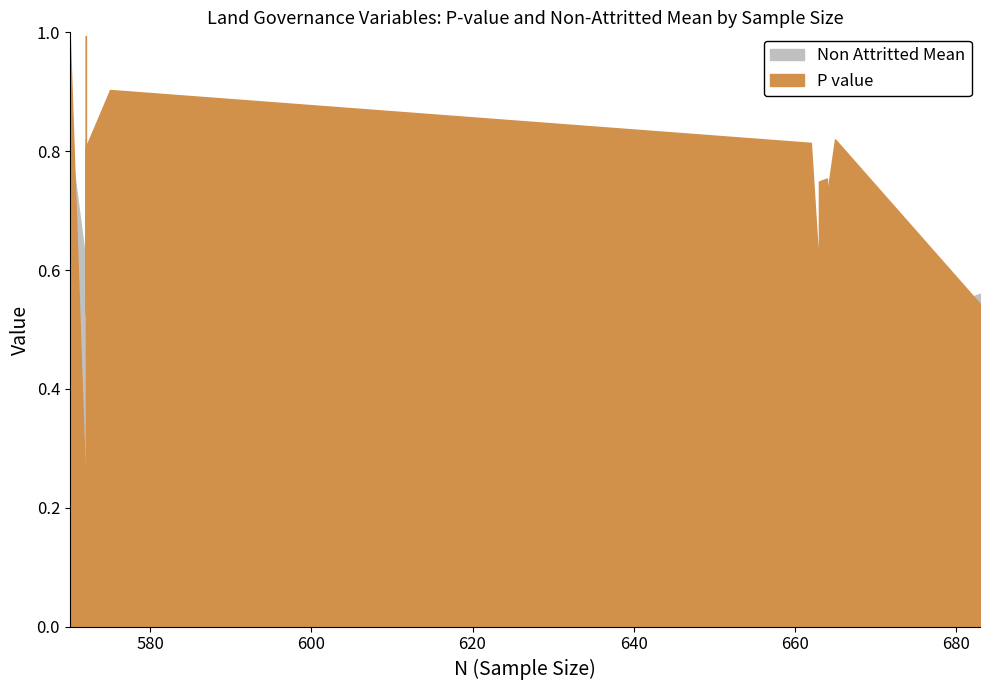

Rank the series by their average value, from highest to lowest.

P value, Non Attritted Mean